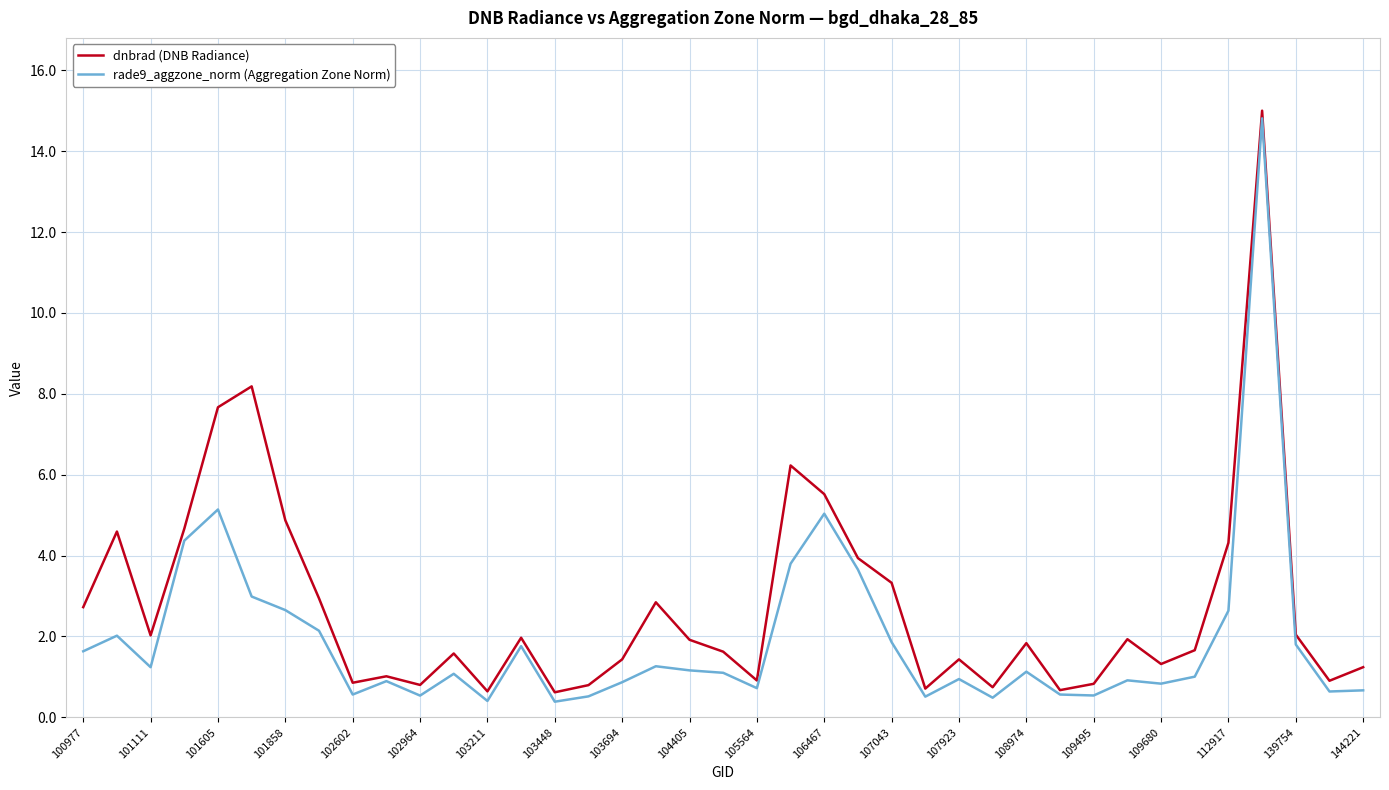

What is the highest value of the dnbrad (DNB Radiance) series?

15.0